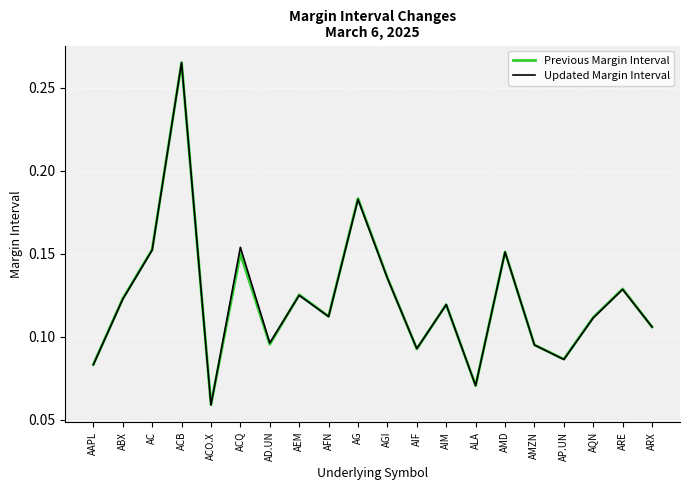

Where is Updated Margin Interval nearest to the value 0?

ACO.X